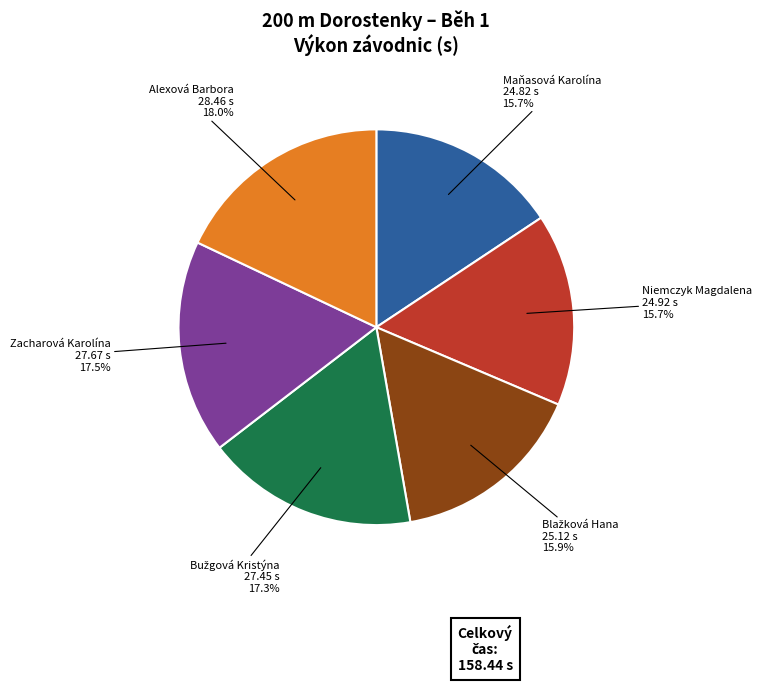

Count the number of slices in the pie.

6